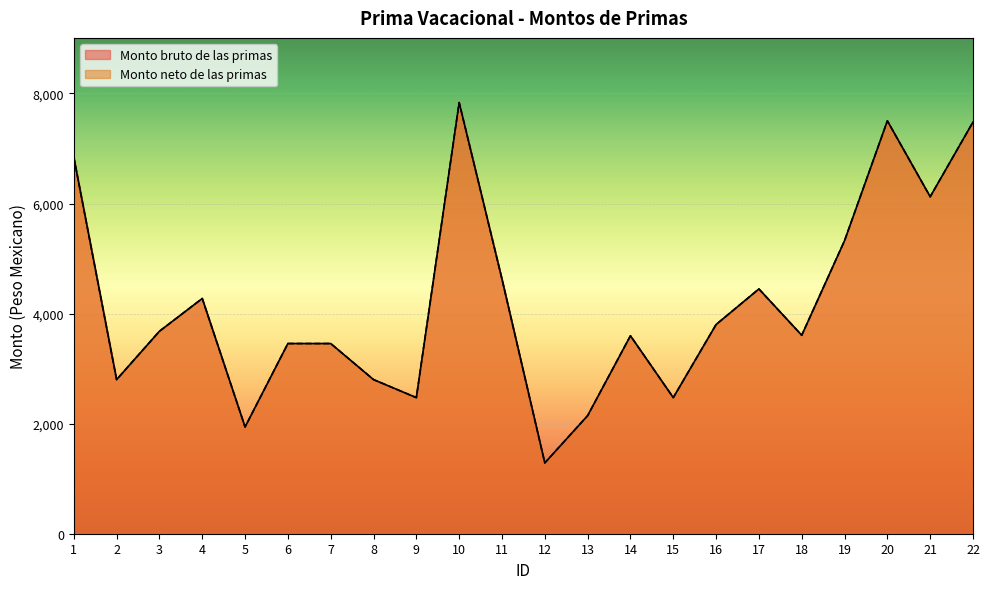

True or false: Monto bruto de las primas and Monto neto de las primas intersect in this chart.

False